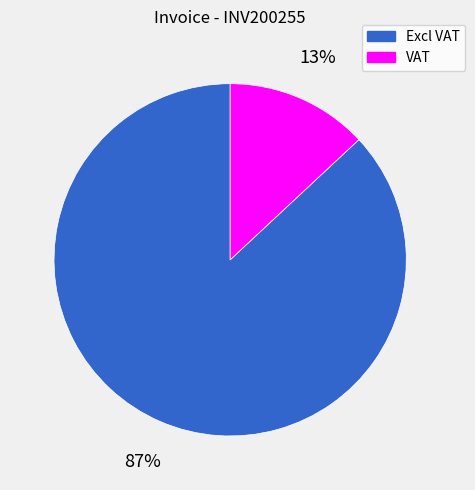

Between VAT and Excl VAT, which is larger?

Excl VAT